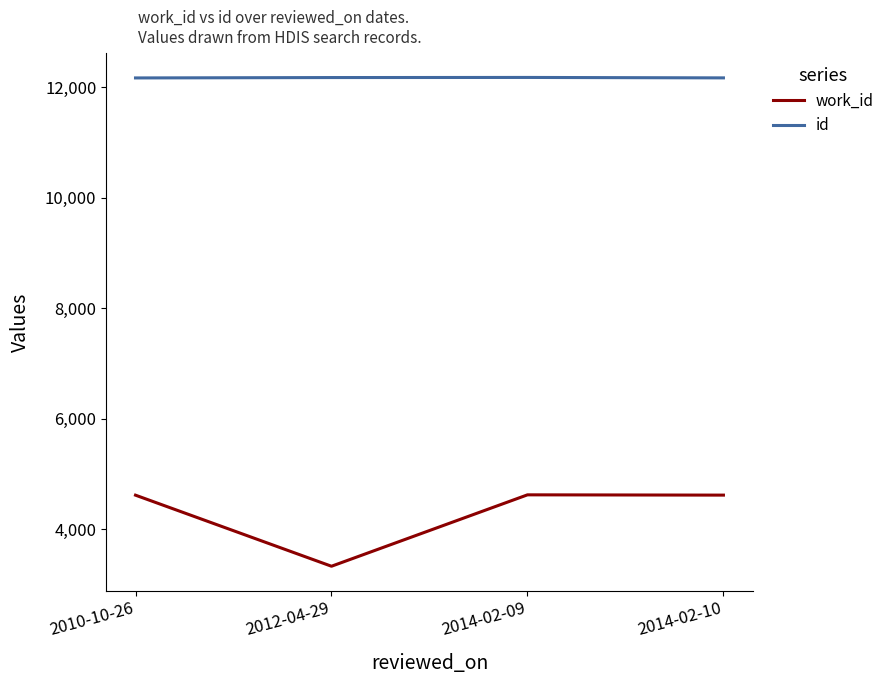

At which category does work_id reach its first local peak?

2014-02-09